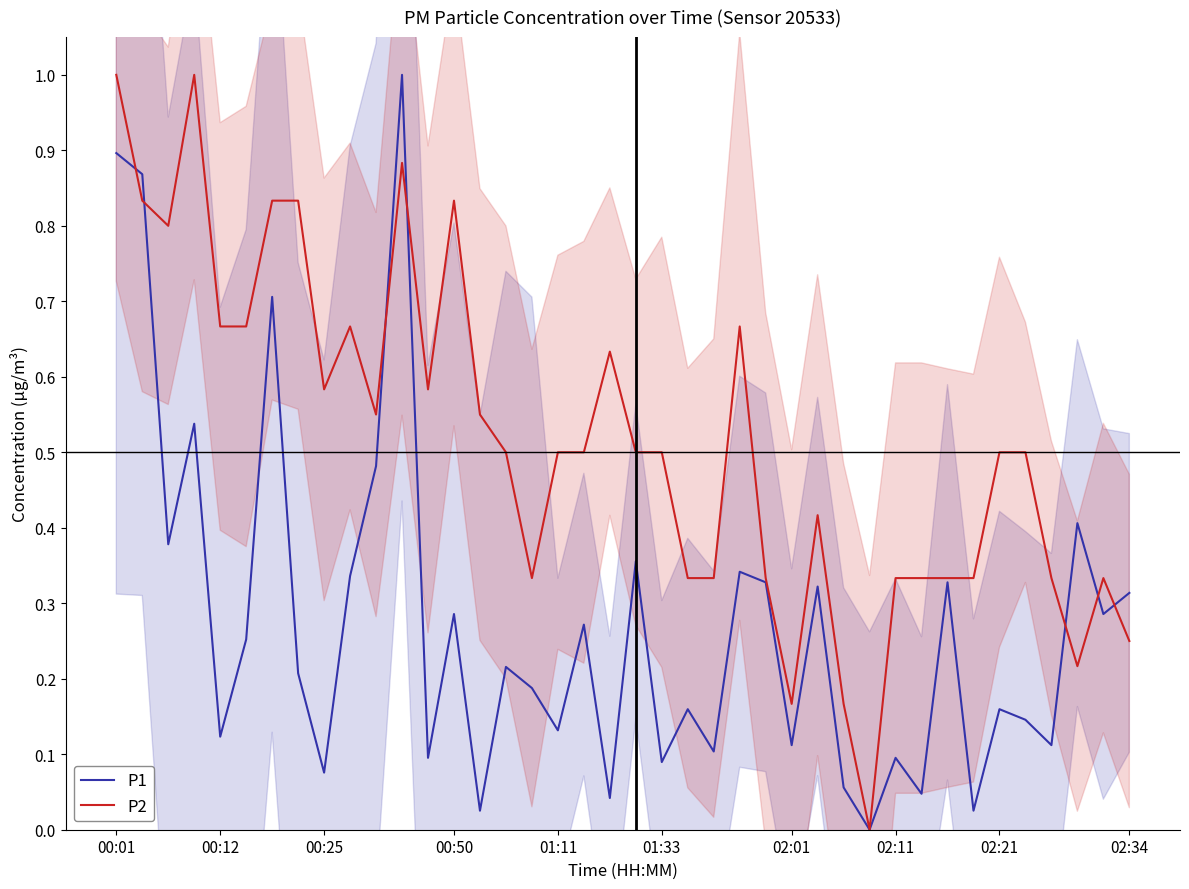

What is the highest value of the P1 series?

1.0